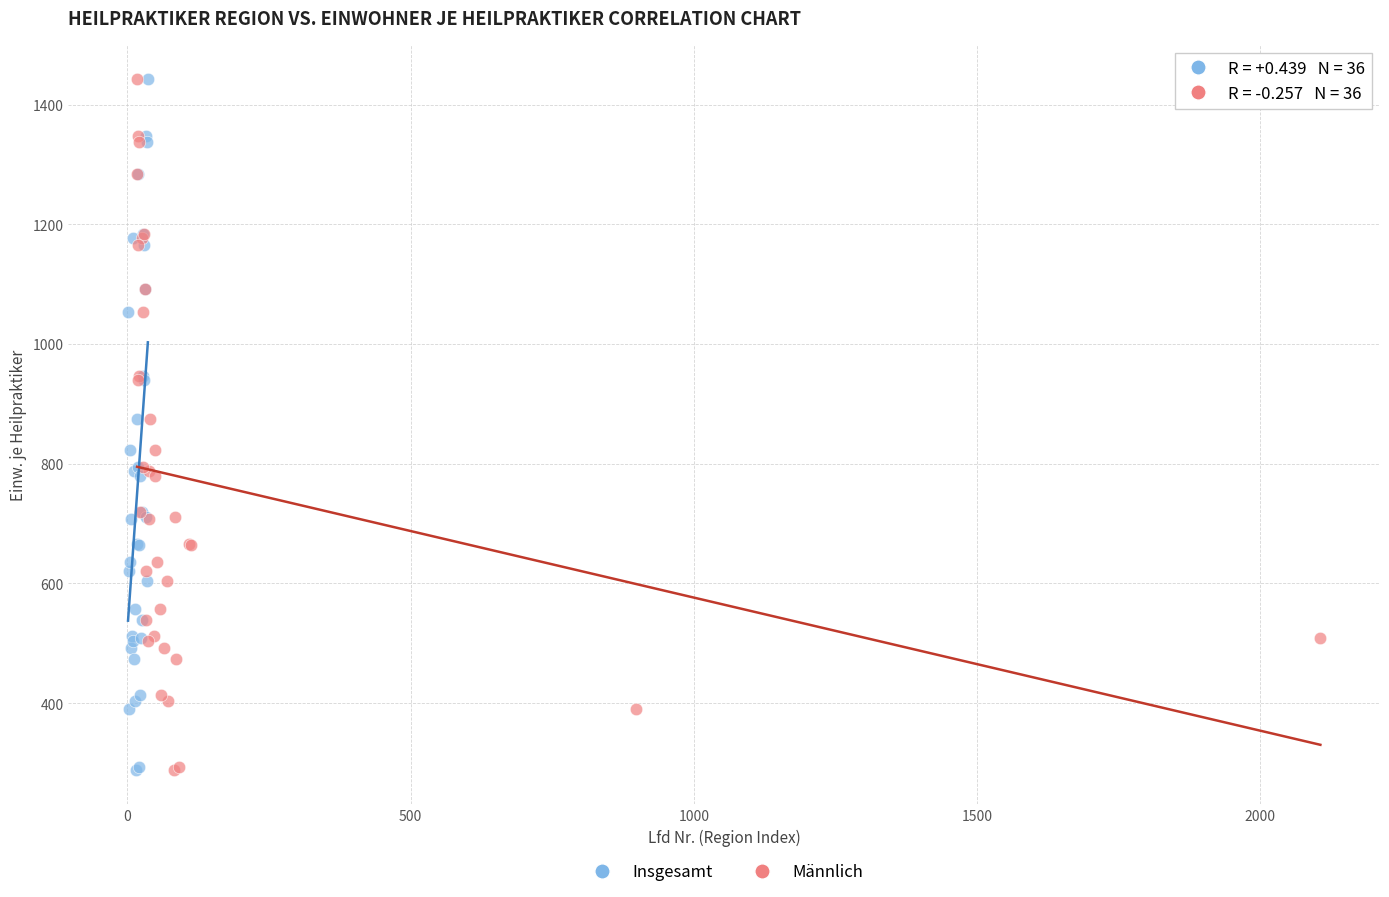

What are all the series names shown in the legend?

Insgesamt, Männlich